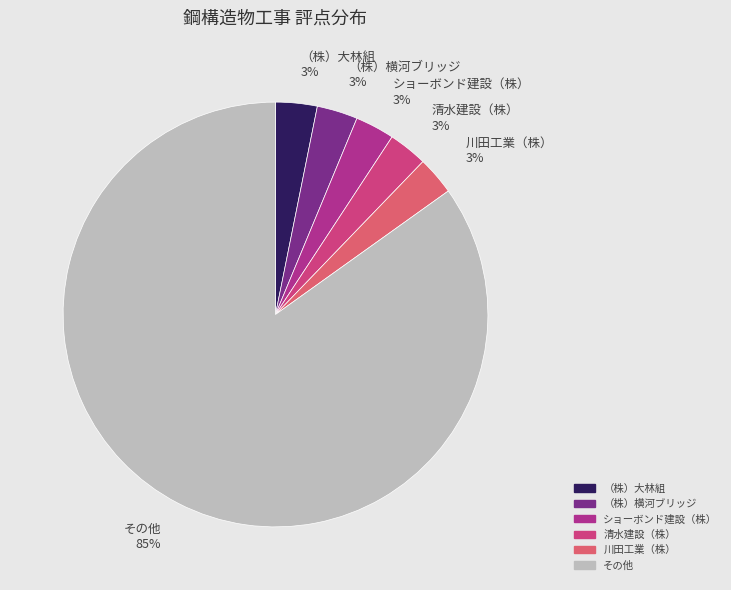

True or false: その他 85% accounts for 85% of the total.

True